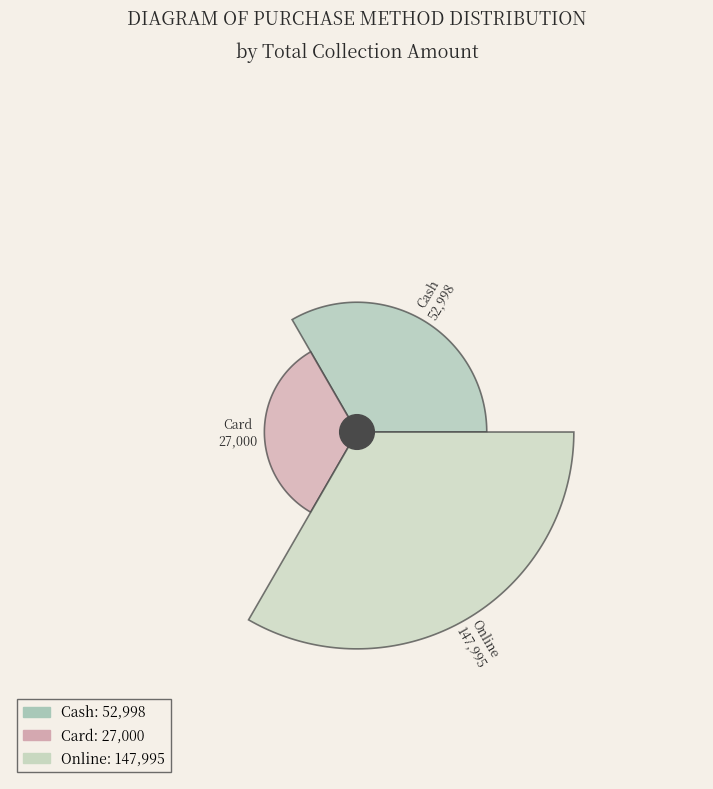

Is Cash the majority of the pie?

No